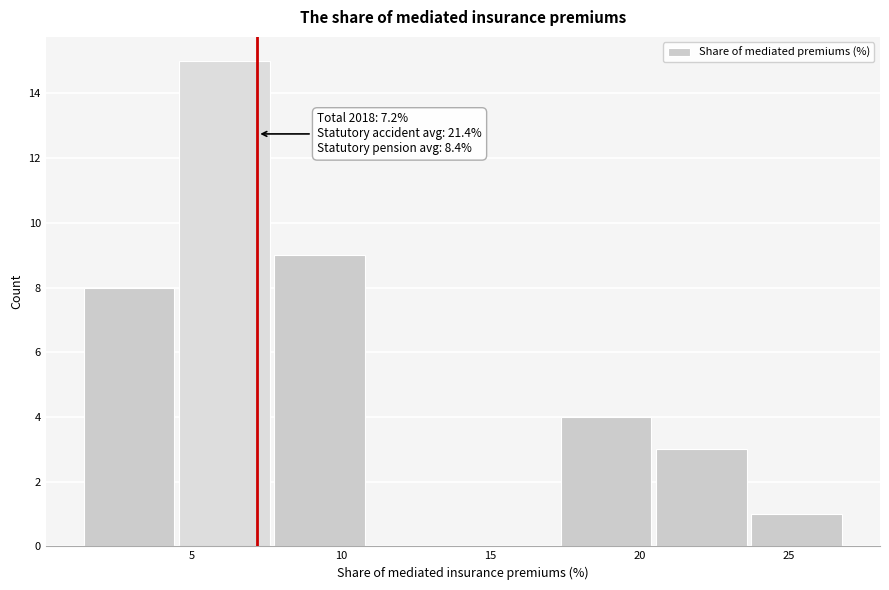

Which range on the x-axis has the tallest bar?

4.5 to 8.0